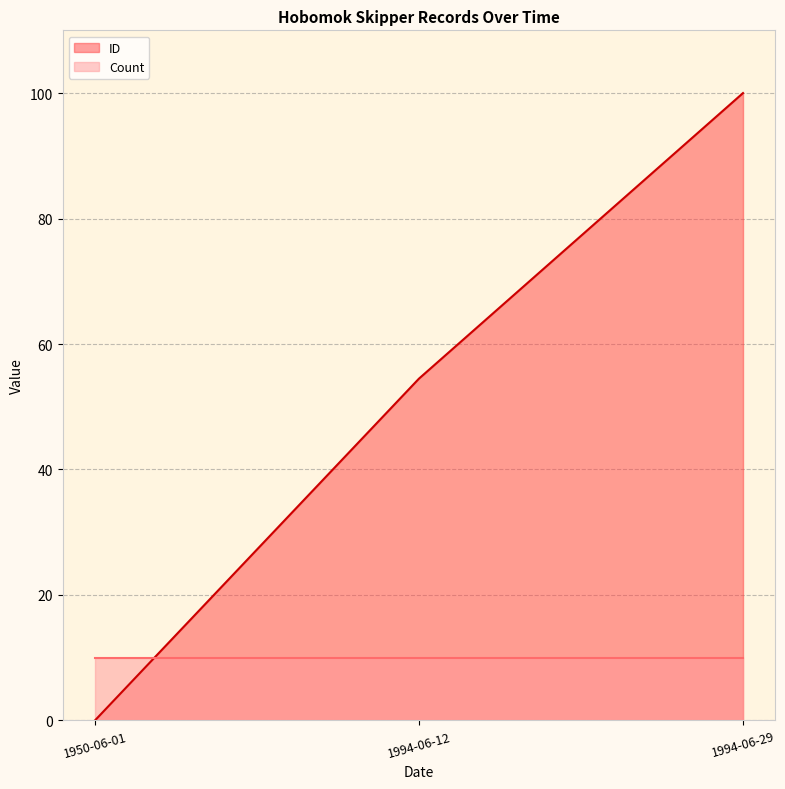

Where does the data first go above 54?

1994-06-12